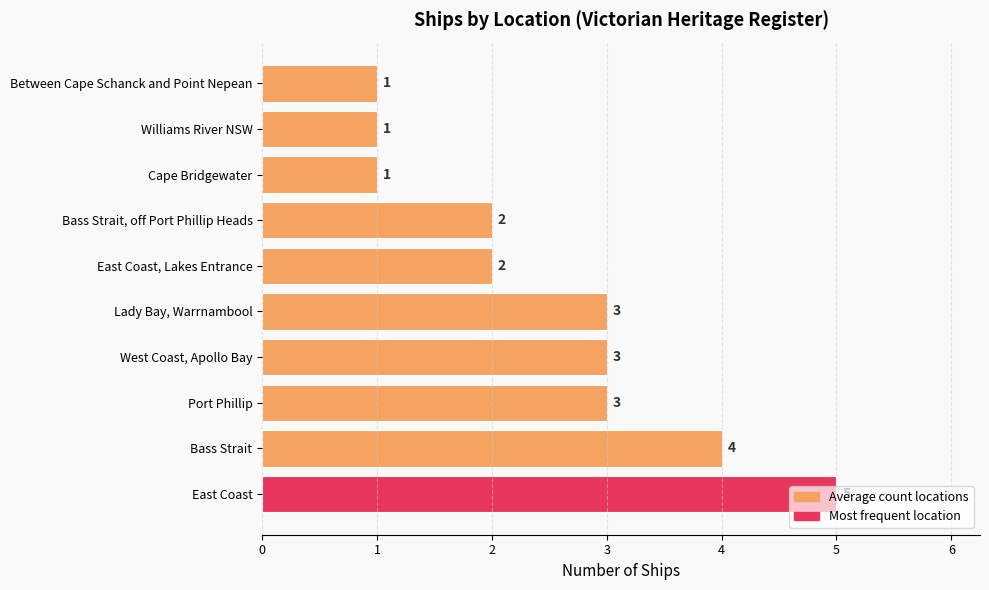

The chart shows a value of 0 at Cape Bridgewater. True or false?

False